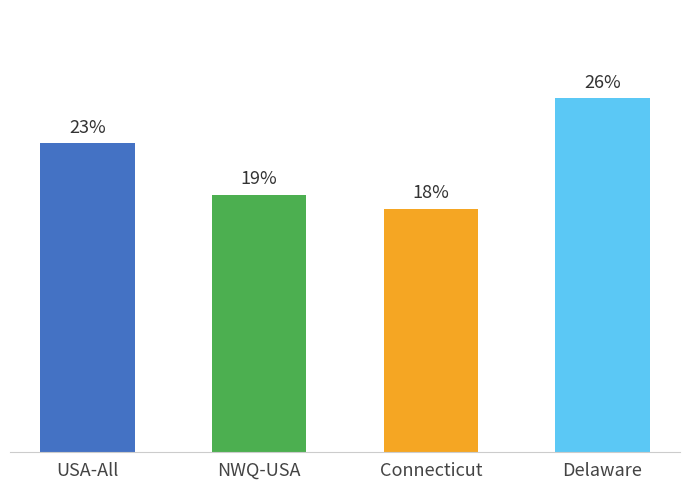

Are the bars horizontal?

No